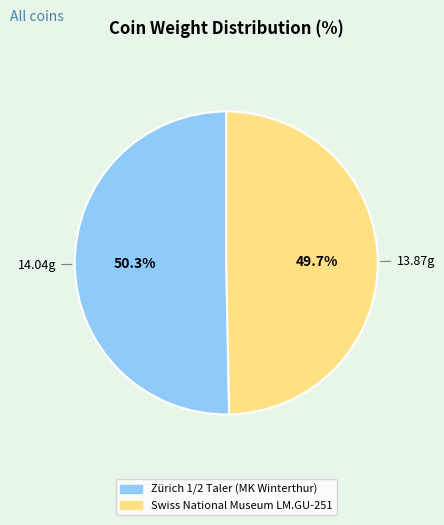

To the nearest percent, what portion does Zürich 1/2 Taler (MK Winterthur) represent?

50%